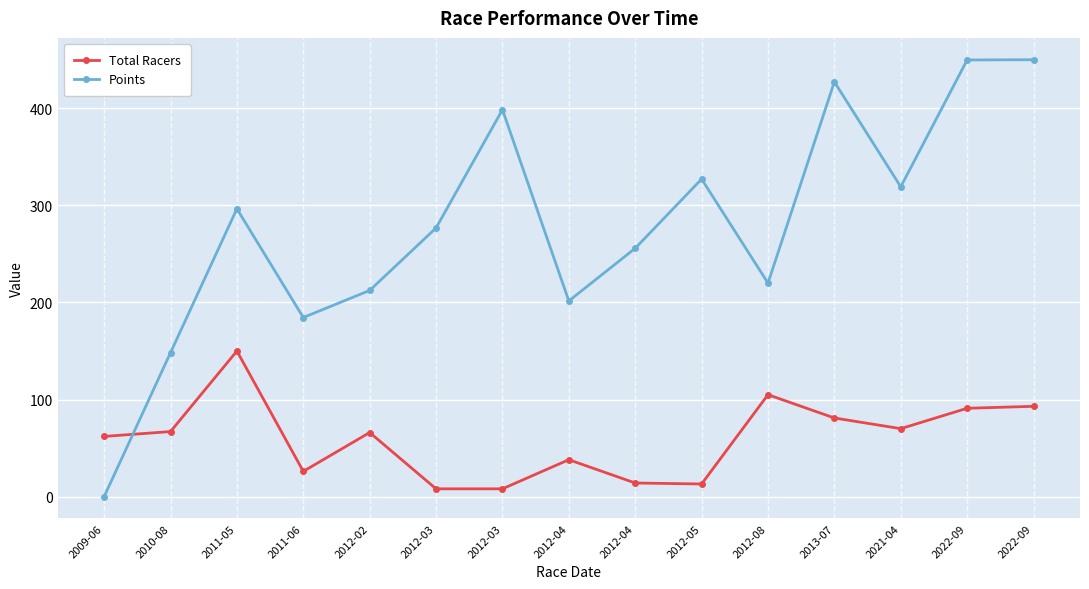

How many lines are shown in the chart?

2